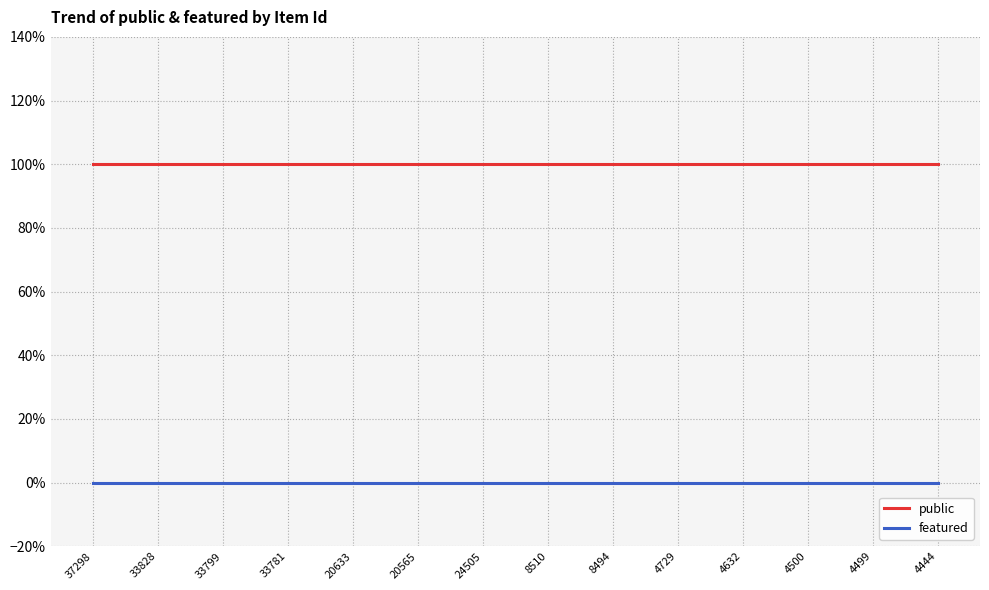

True or false: public and featured intersect in this chart.

False